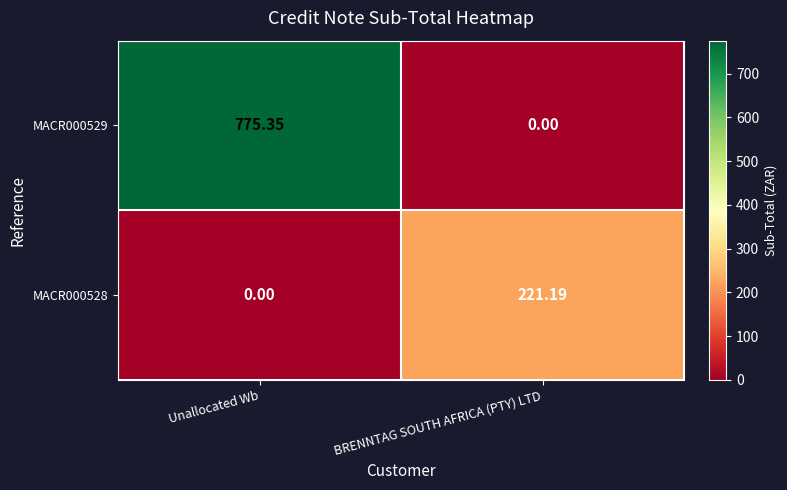

Which series changed the most between Unallocated Wb and BRENNTAG SOUTH AFRICA (PTY) LTD?

MACR000529